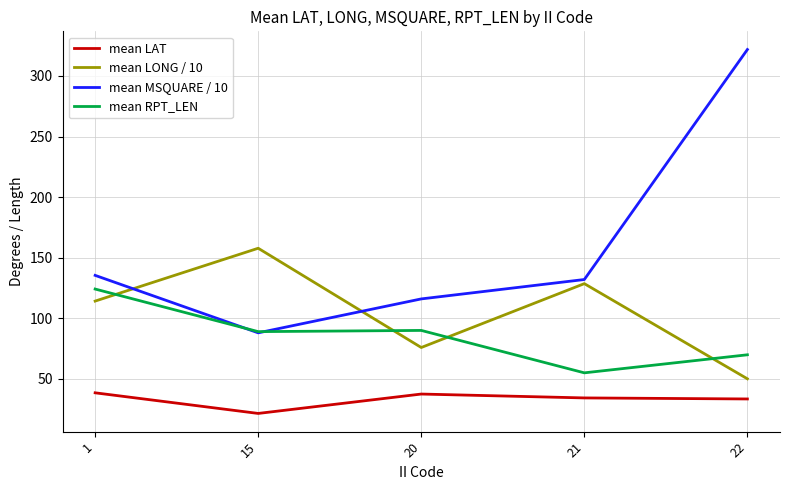

Rank the series by their maximum value, from lowest to highest.

mean LAT, mean RPT_LEN, mean LONG / 10, mean MSQUARE / 10